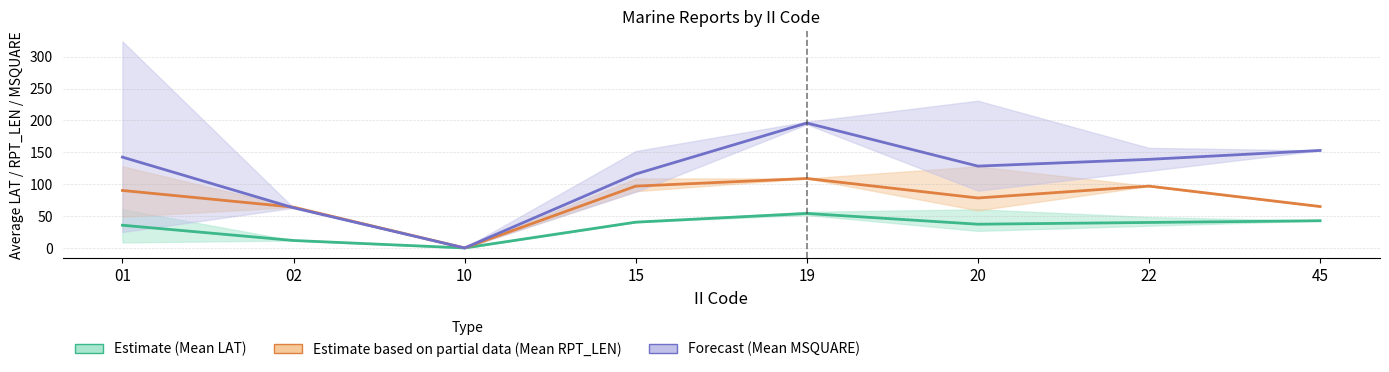

What are all the series names shown in the legend?

Estimate (Mean LAT), Estimate based on partial data (Mean RPT_LEN), Forecast (Mean MSQUARE)